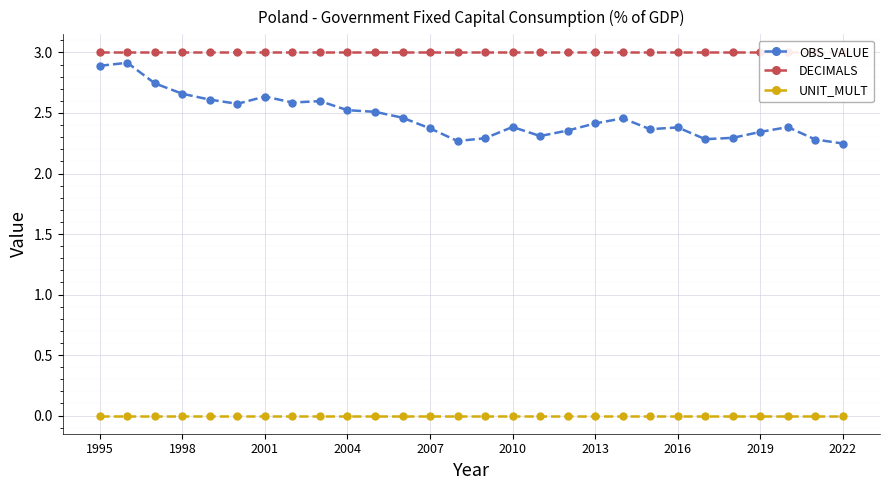

True or false: DECIMALS has more than 0 interior local peaks.

False